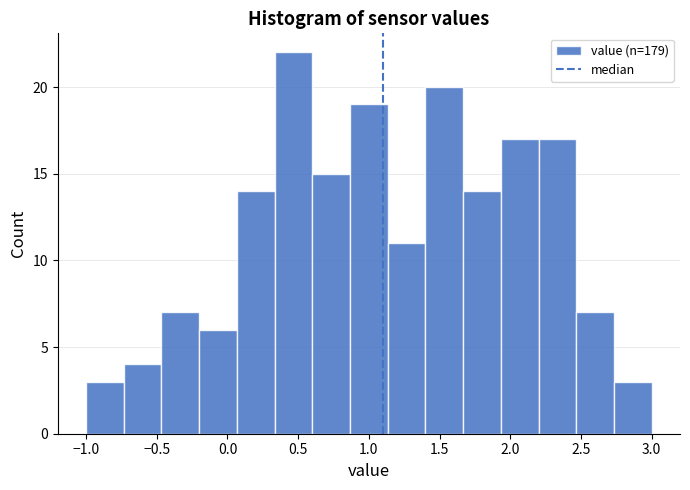

How tall is the bar that spans 2.20 to 2.45 on the x-axis? Neither the bar edges nor the heights are printed on the chart, so give them approximately, as read against the axes.

17